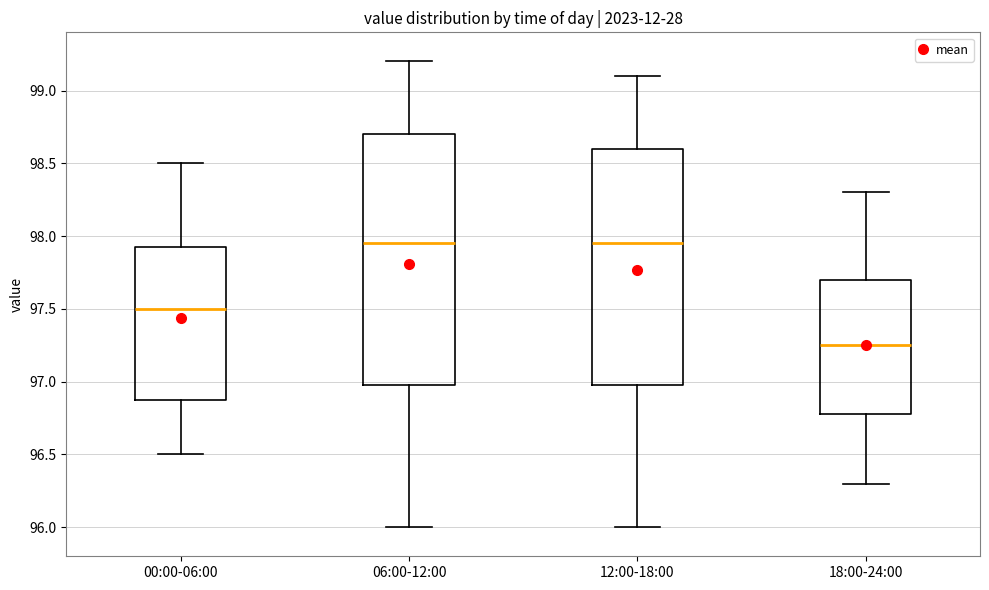

Reading left to right, read every box against the y-axis: the position of its median line, the range the box covers, and the ends of its whiskers. The values are not printed on the chart, so give them approximately, as read against the axis.

00:00-06:00: median 97.50, box 96.90 to 97.95, whiskers 96.50 to 98.50
06:00-12:00: median 97.95, box 97.00 to 98.70, whiskers 96.00 to 99.20
12:00-18:00: median 97.95, box 97.00 to 98.60, whiskers 96.00 to 99.10
18:00-24:00: median 97.25, box 96.80 to 97.70, whiskers 96.30 to 98.30